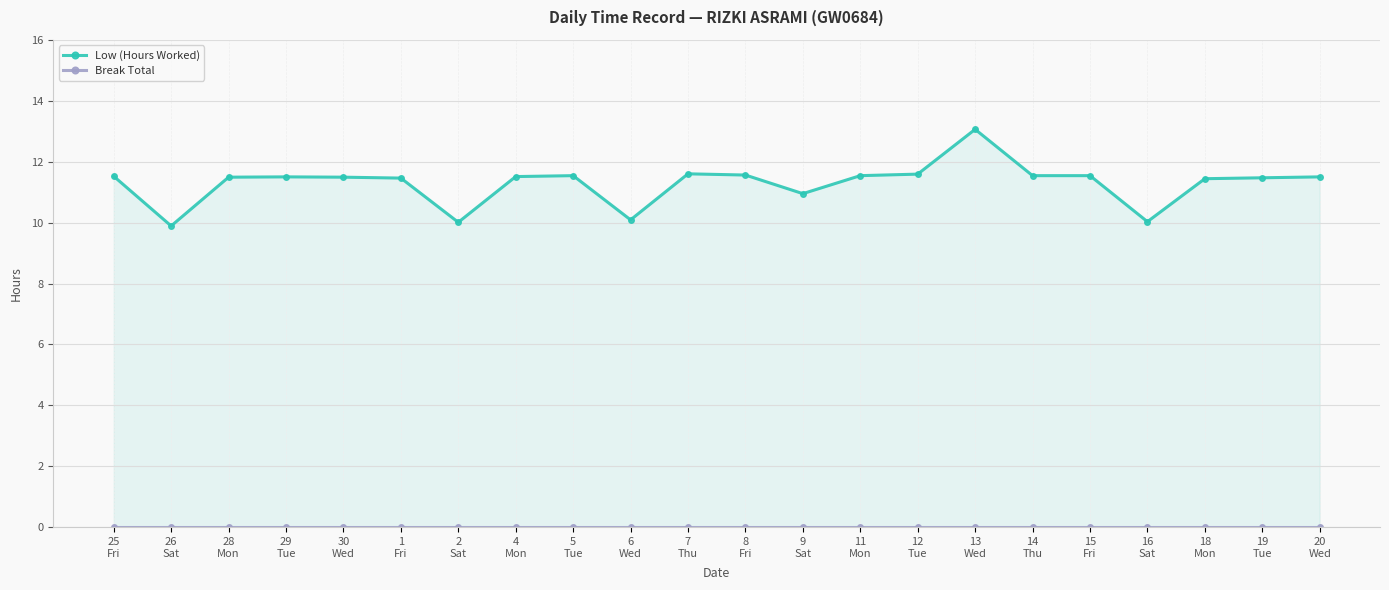

Is the value of Low (Hours Worked) at 11
Mon greater than the value of Break Total at 13
Wed?

Yes